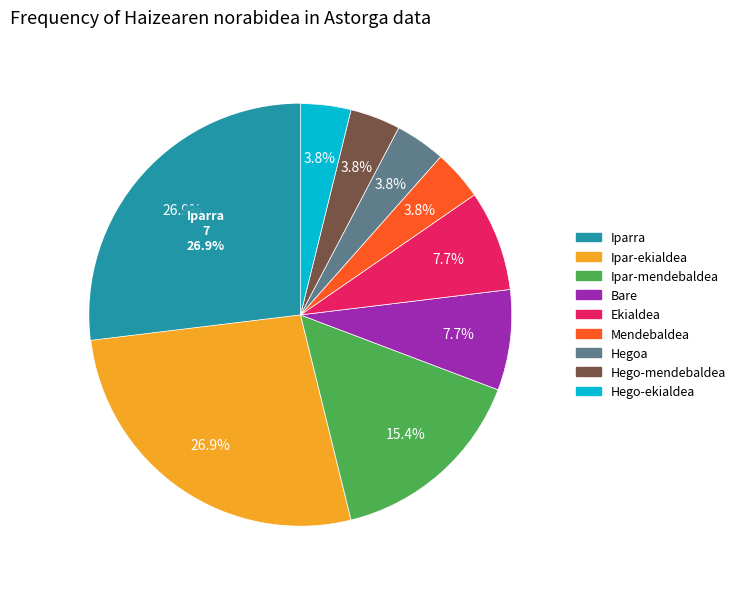

To the nearest percent, what is the combined percentage of Hego-ekialdea and Iparra?

31%